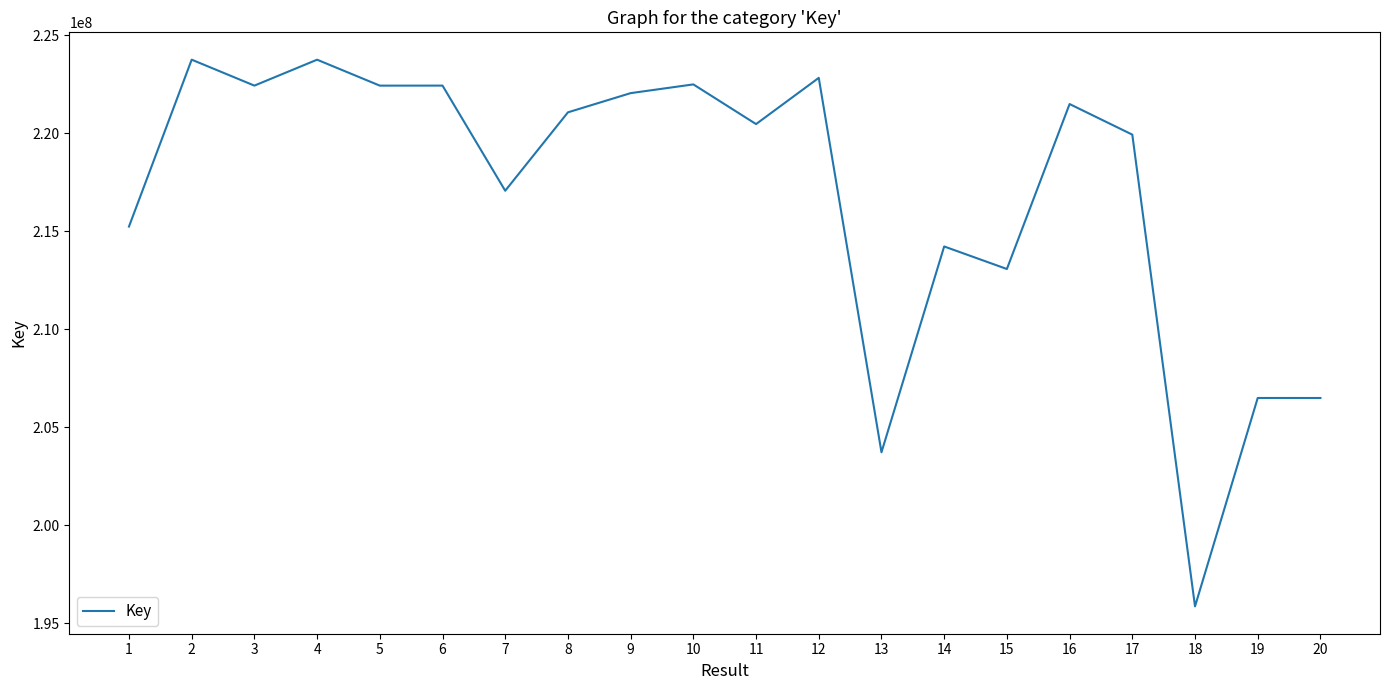

Does the chart display data point markers on the line(s)?

No